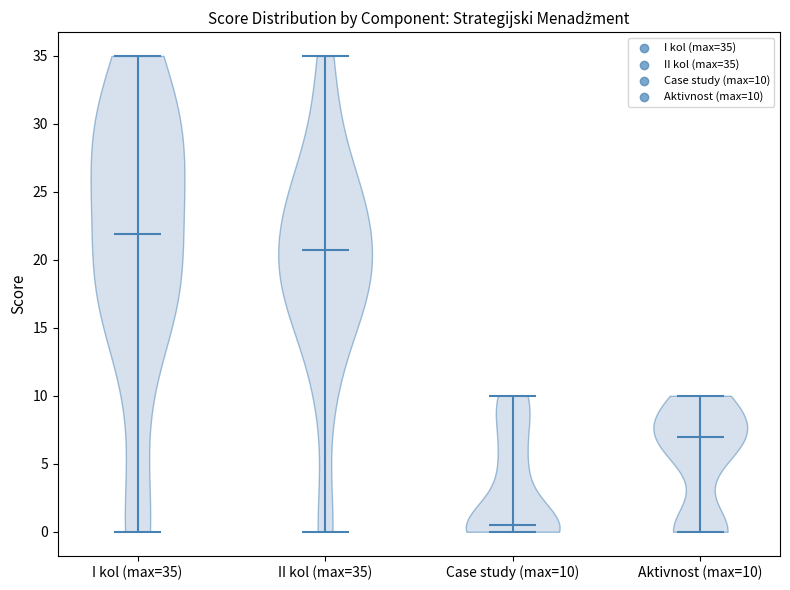

Which violin has the highest median line?

I kol (max=35)